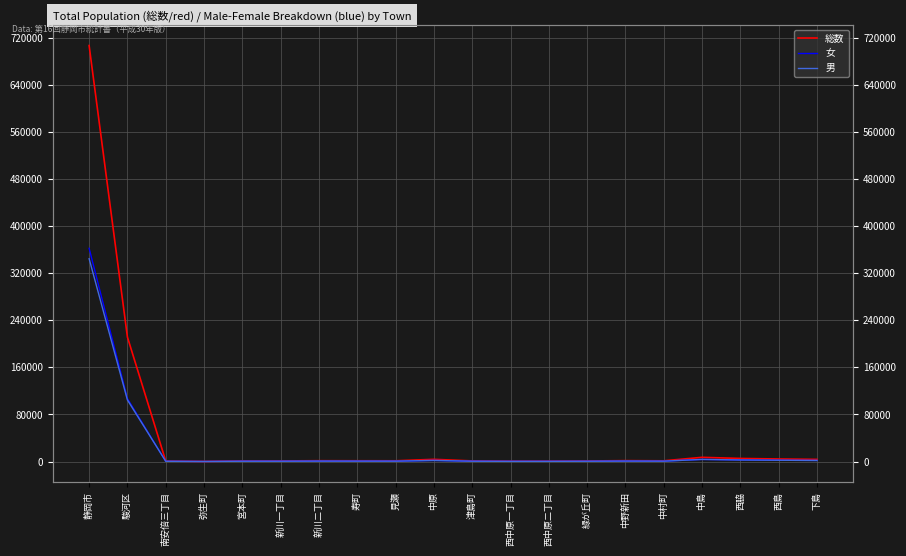

Which label corresponds to the smallest value in the chart?

弥生町